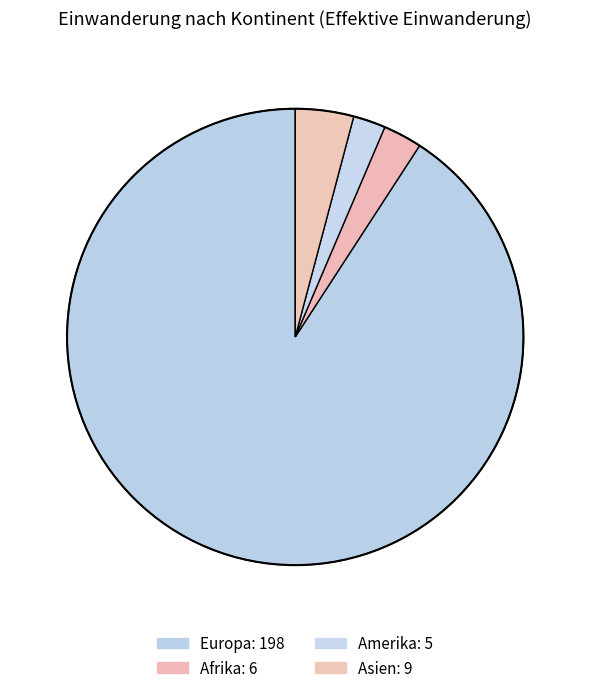

Which slice is the largest?

Europa